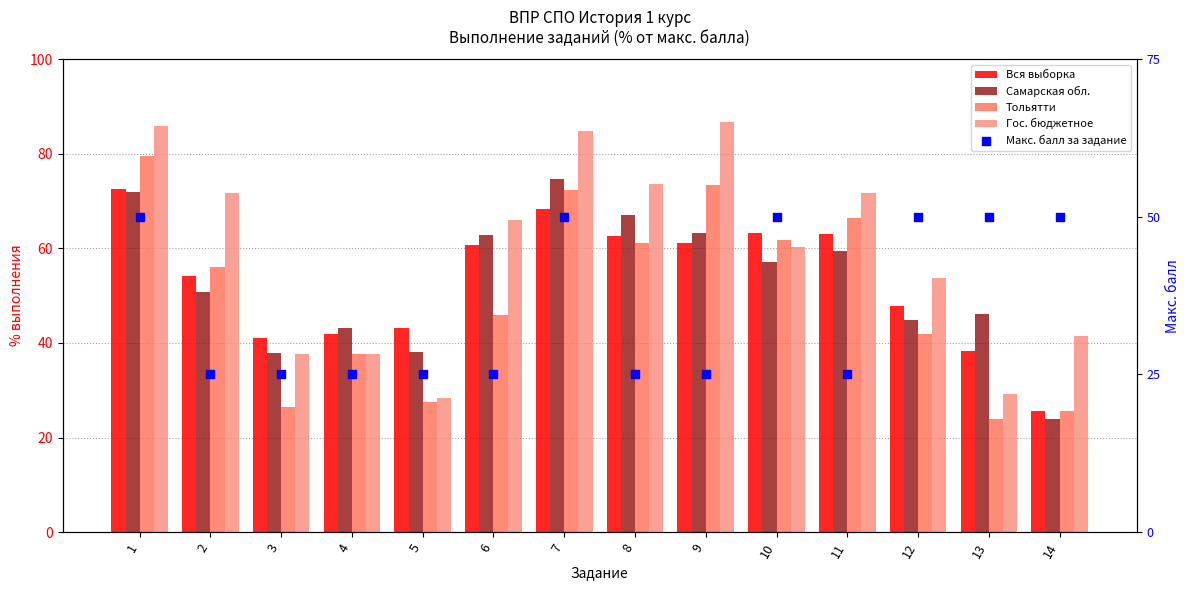

Which series has the largest total across all categories?

Гос. бюджетное